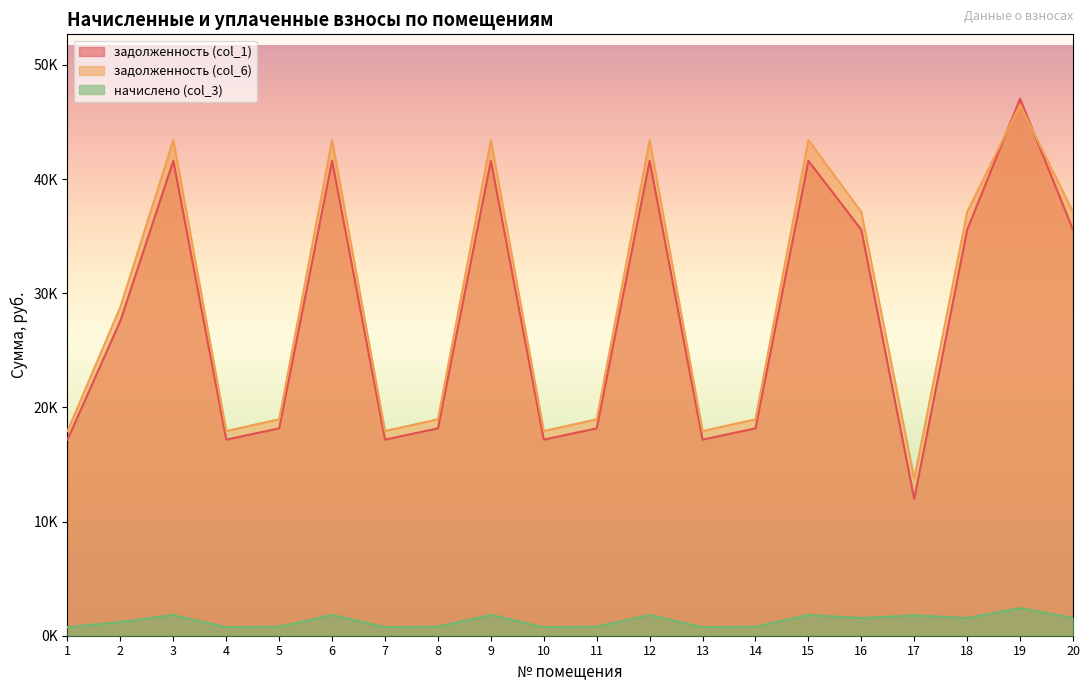

Reading left to right, extract all data points from this chart.

задолженность (col_1): 17179.9	27608.6	41605.2	17179.9	18168.0	41605.2	17179.9	18168.0	41605.2	17179.9	18168.0	41605.2	17179.9	18168.0	41605.2	35567.5	11979.8	35567.5	47040.8	35567.5
задолженность (col_6): 17931.1	28815.8	43424.4	17931.1	18962.4	43424.4	17931.1	18962.4	43424.4	17931.1	18962.4	43424.4	17931.1	18962.4	43424.4	37122.7	13758.1	37122.7	46509.1	37122.7
начислено (col_3): 751.2	1207.2	1819.2	751.2	794.4	1819.2	751.2	794.4	1819.2	751.2	794.4	1819.2	751.2	794.4	1819.2	1555.2	1778.4	1555.2	2416.8	1555.2